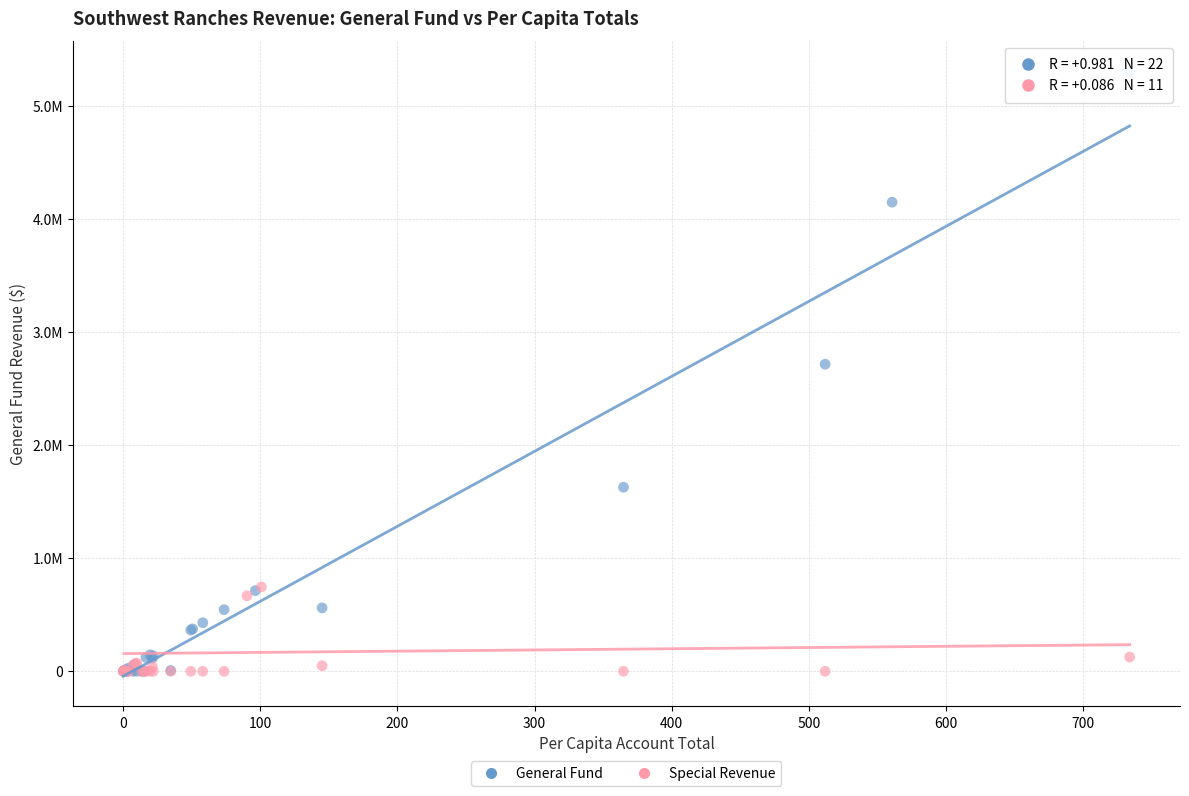

Which series has the widest spread of Y values?

General Fund